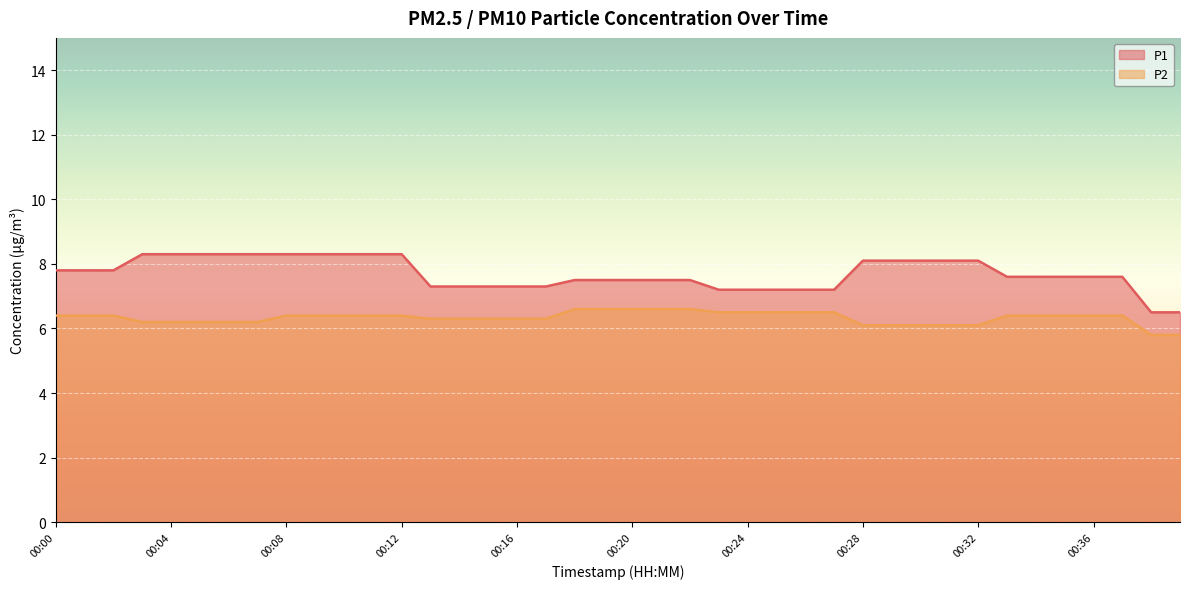

How many lines are shown in the chart?

2